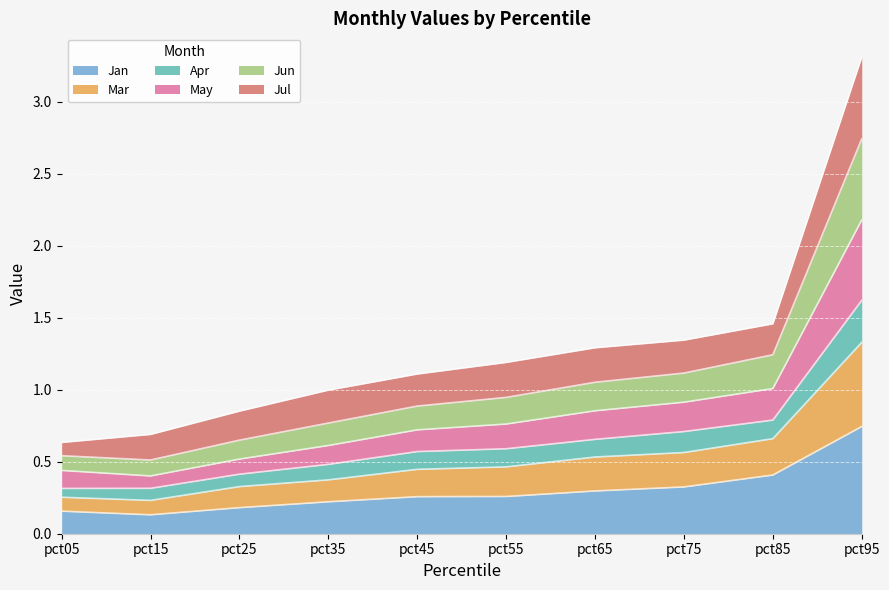

True or false: Jan has a value of 0.4 at pct85.

True